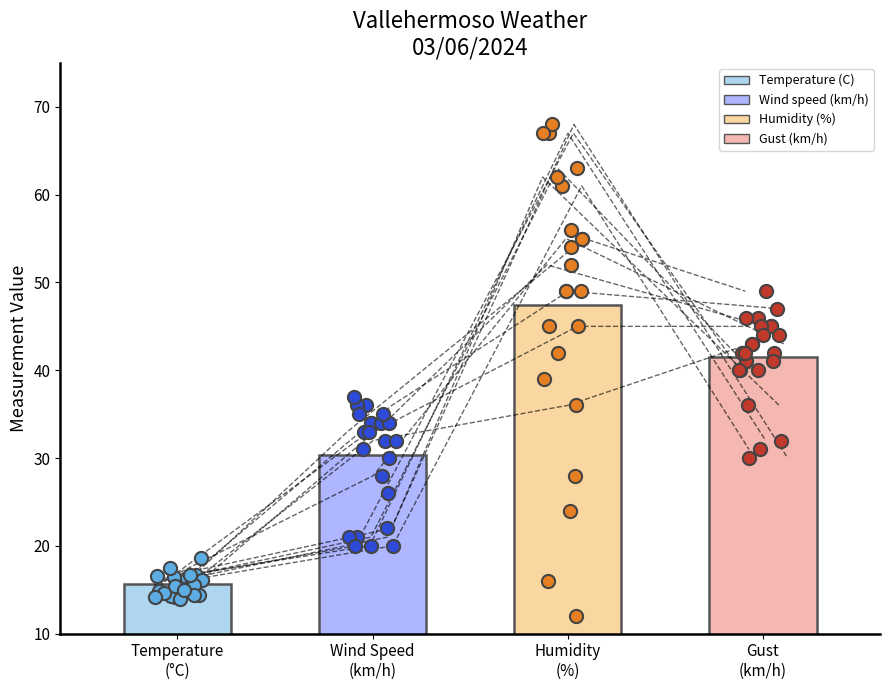

Is the value of Humidity (%) at 14 greater than the value of Gust (km/h) at 11?

No